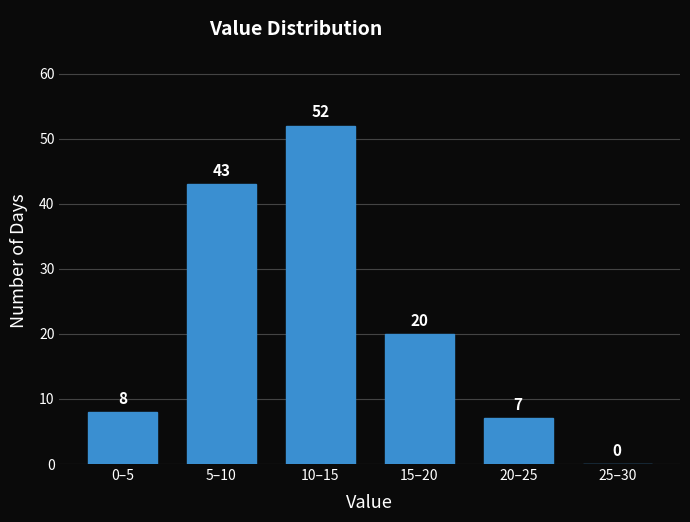

Reading left to right, what are all the values shown in this chart?

0–5=8	5–10=43	10–15=52	15–20=20	20–25=7	25–30=0